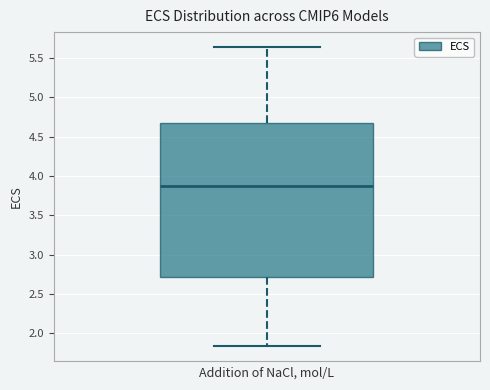

Transcribe this box plot: give where the median line is, the range the box spans, and where the two whiskers end, as read against the y-axis. The values are not printed on the chart, so give them approximately, as read against the axis.

median 3.85, box 2.70 to 4.70, whiskers 1.85 to 5.65